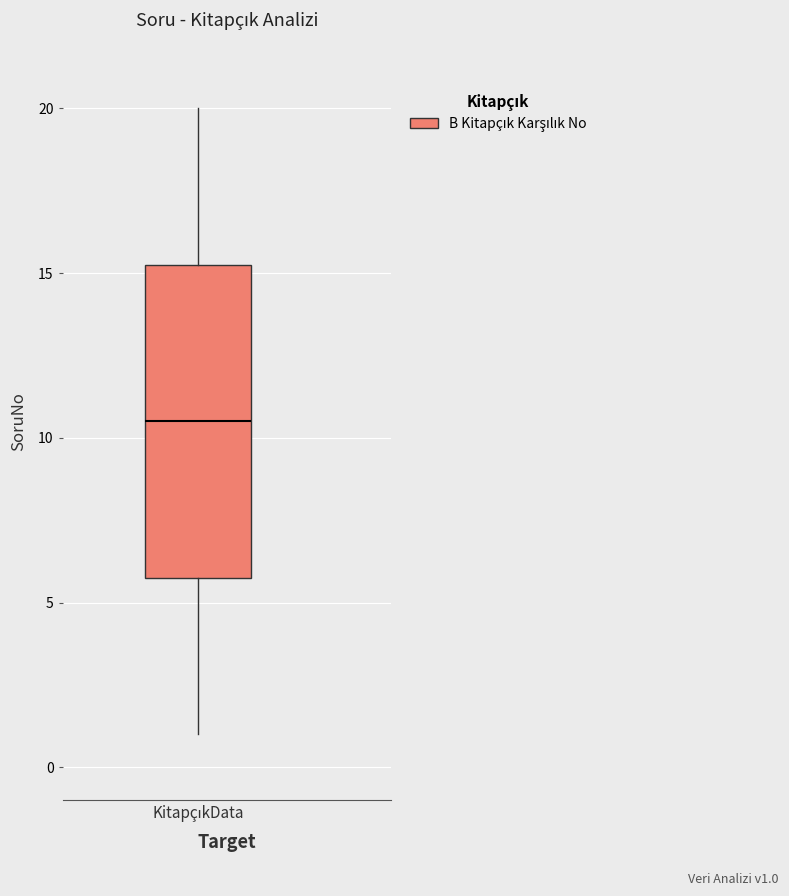

Read this box plot against the y-axis: the position of the median line, the range covered by the box, and the ends of both whiskers. The values are not printed on the chart, so give them approximately, as read against the axis.

median 10.5, box 6.0 to 15.5, whiskers 1.0 to 20.0